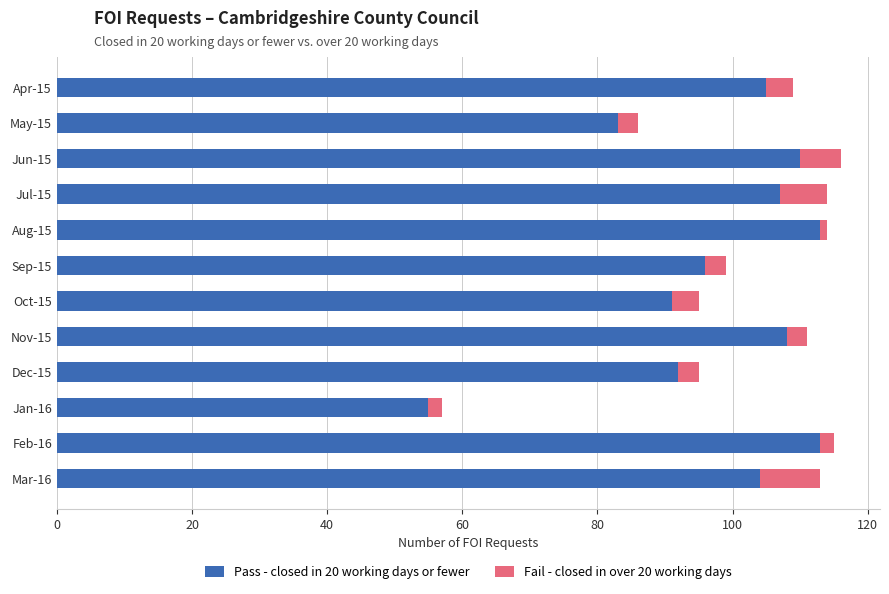

How many categories are shown in the chart?

12